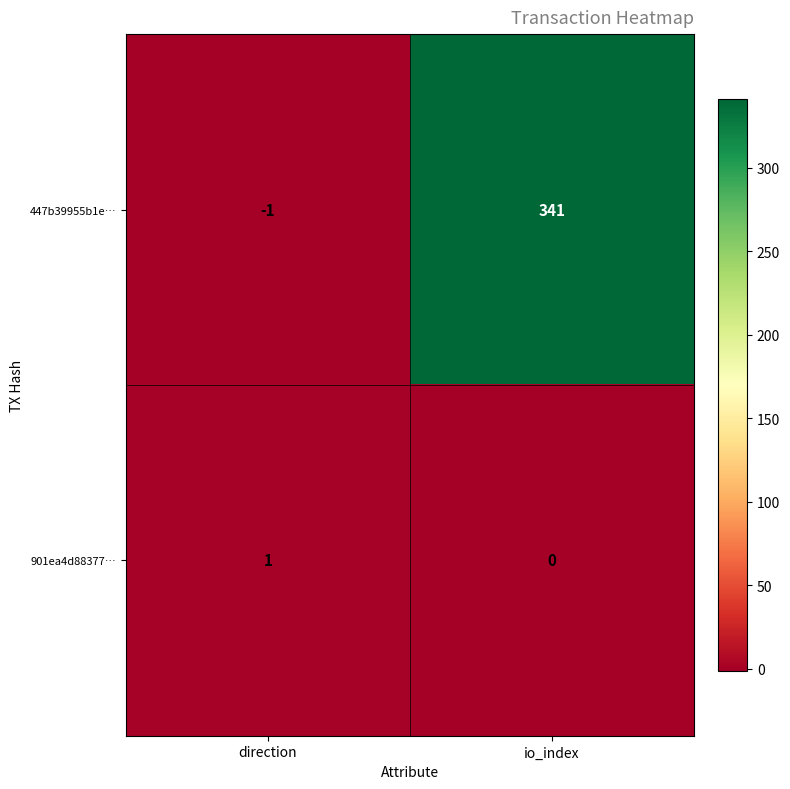

What is the sum of all 447b39955b1e… values?

340